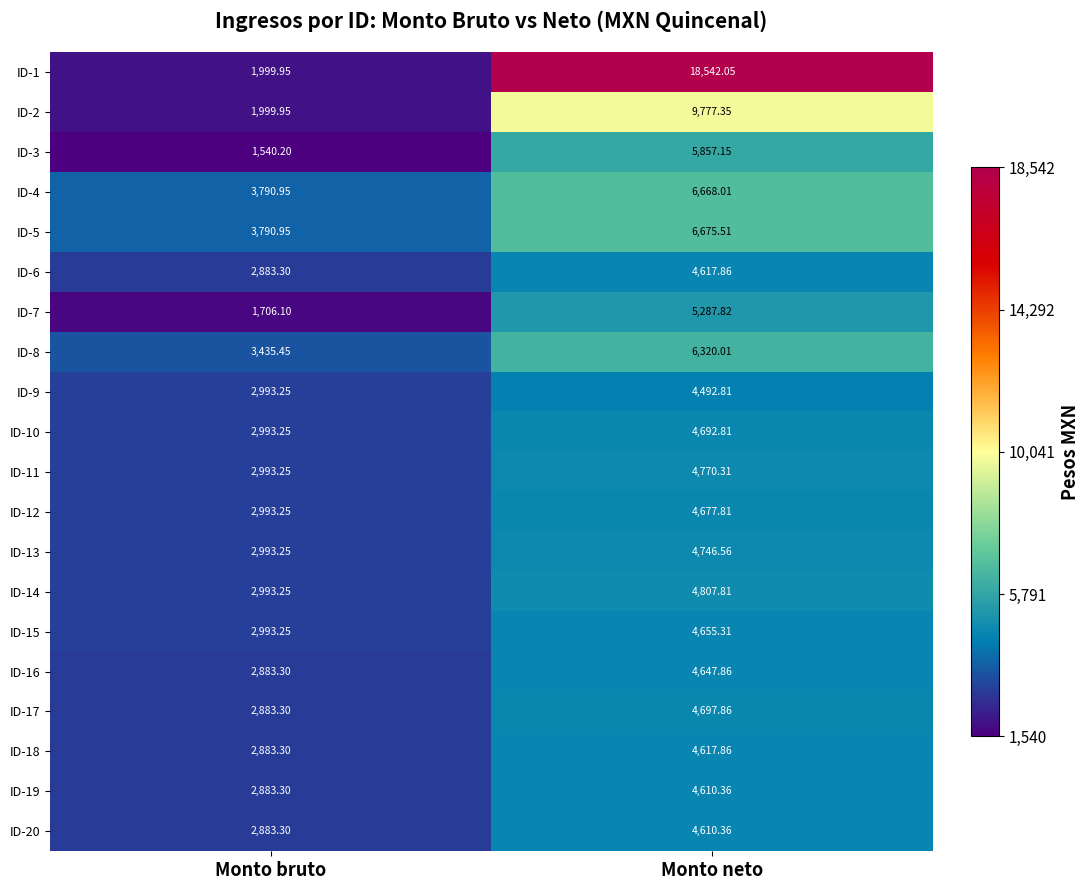

Rank the categories by ID-16 value from lowest to highest.

Monto bruto, Monto neto